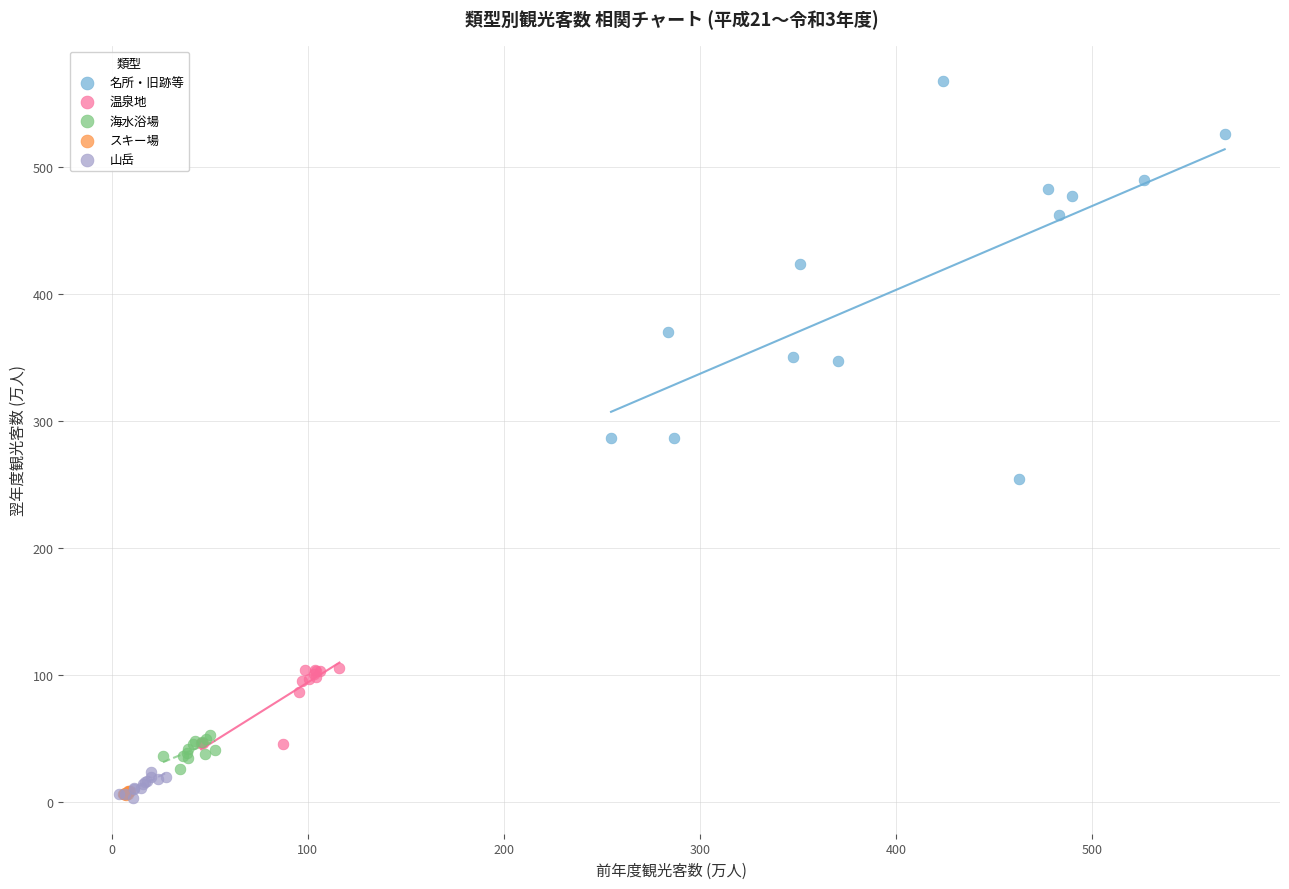

Which series has the widest spread of Y values?

名所・旧跡等